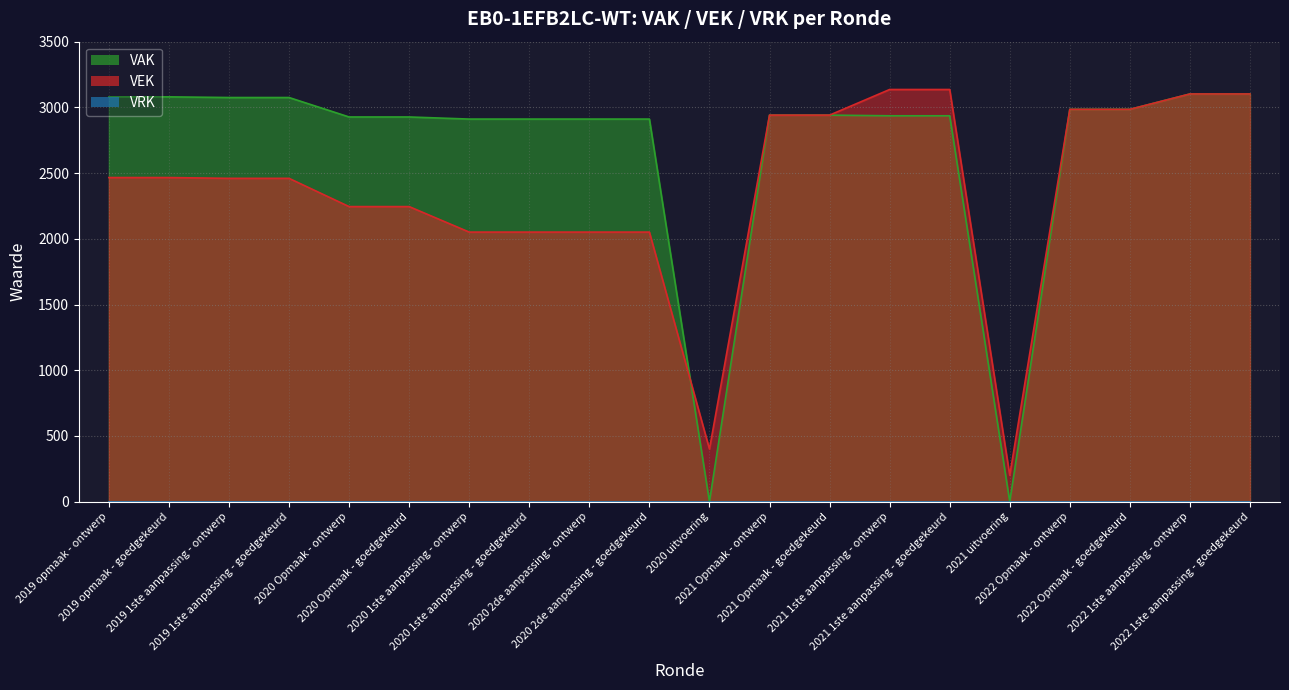

What is the value of the VEK point at the 1st from the left?

2466